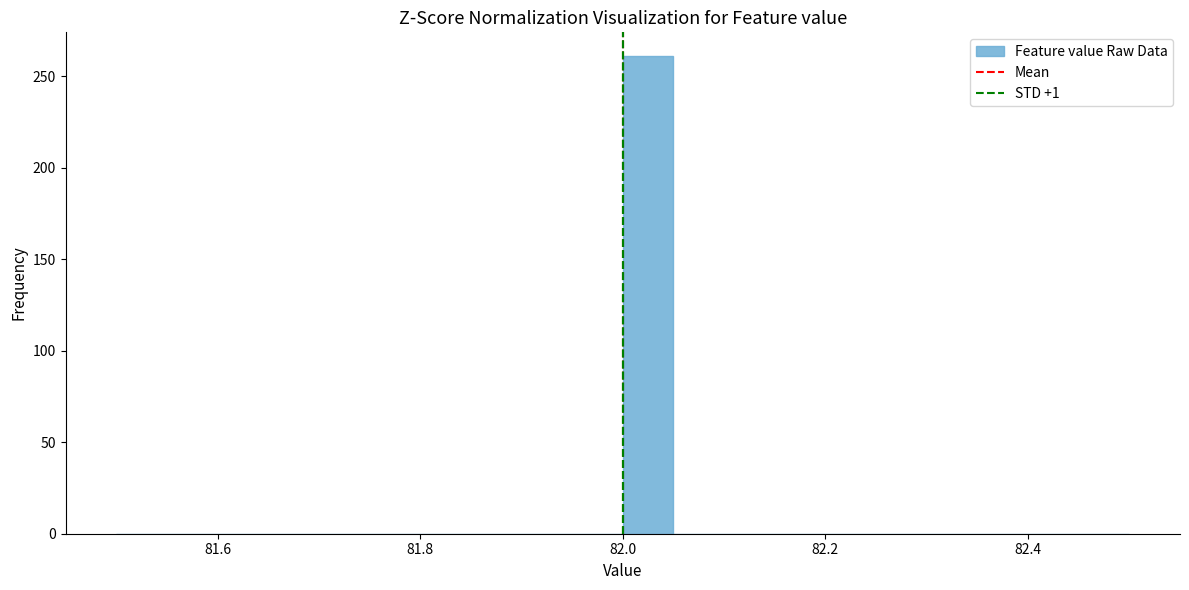

Around what value on the x-axis is the tallest bar? Give the approximate position of its centre, as read against the axis.

82.02